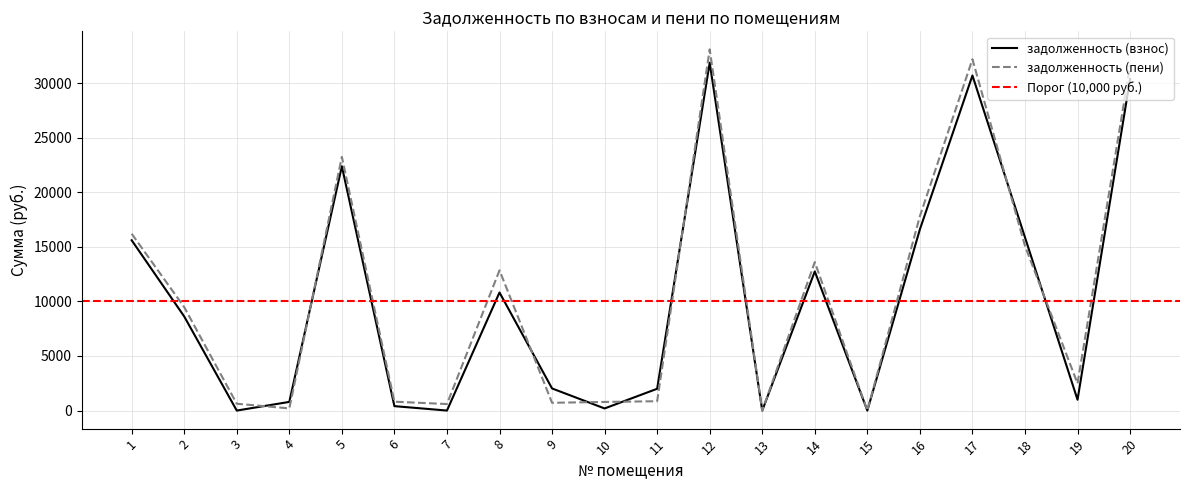

Rank the series by their maximum value, from lowest to highest.

задолженность (взнос), задолженность (пени)